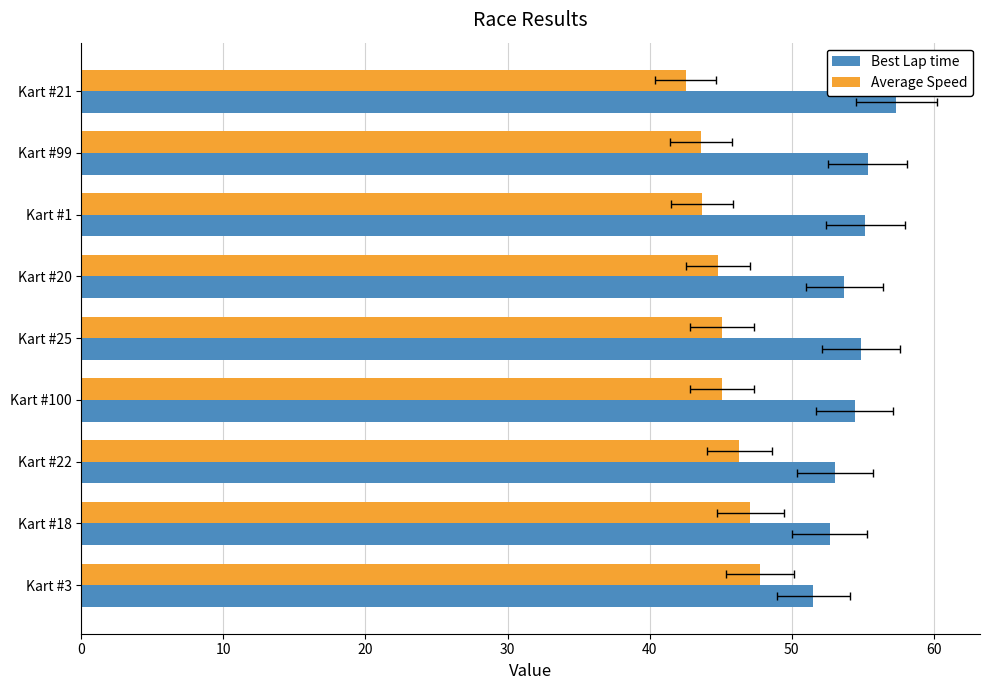

How many groups of bars are there?

9